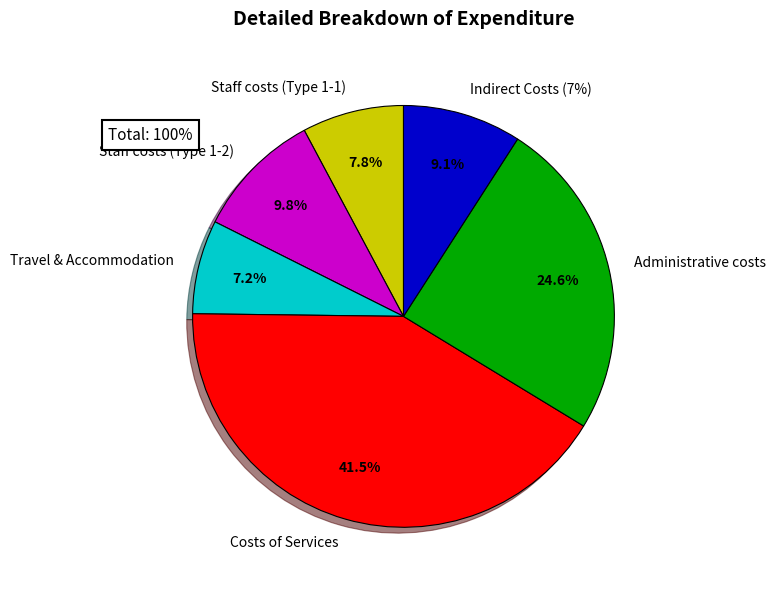

To the nearest percent, what percentage of the pie is Administrative costs?

25%